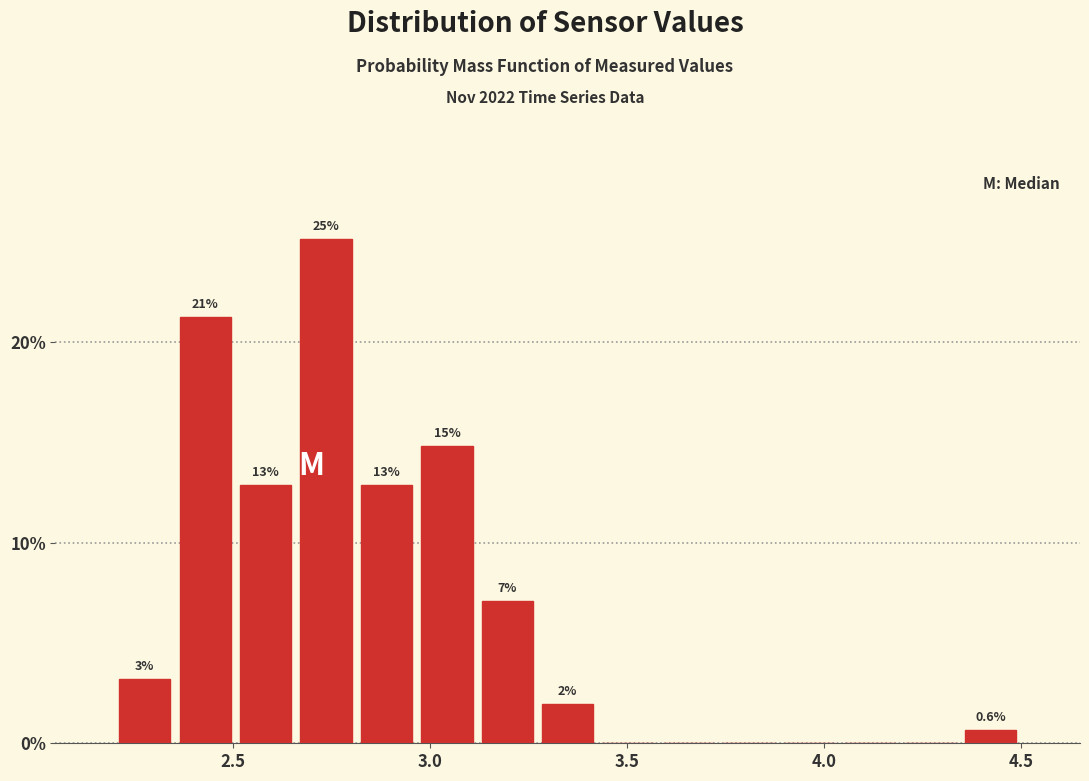

Around what value on the x-axis is the tallest bar? Give the approximate position of its centre, as read against the axis.

2.75